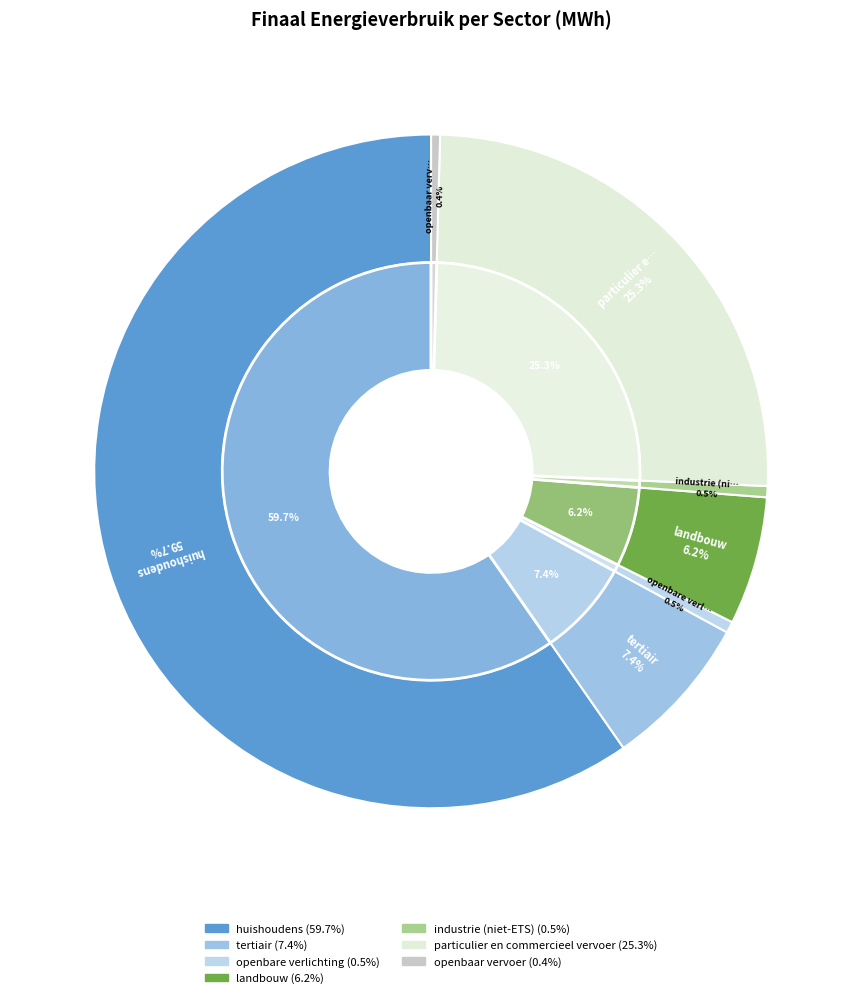

To the nearest percent, what percentage of the pie is huishoudens?

60%